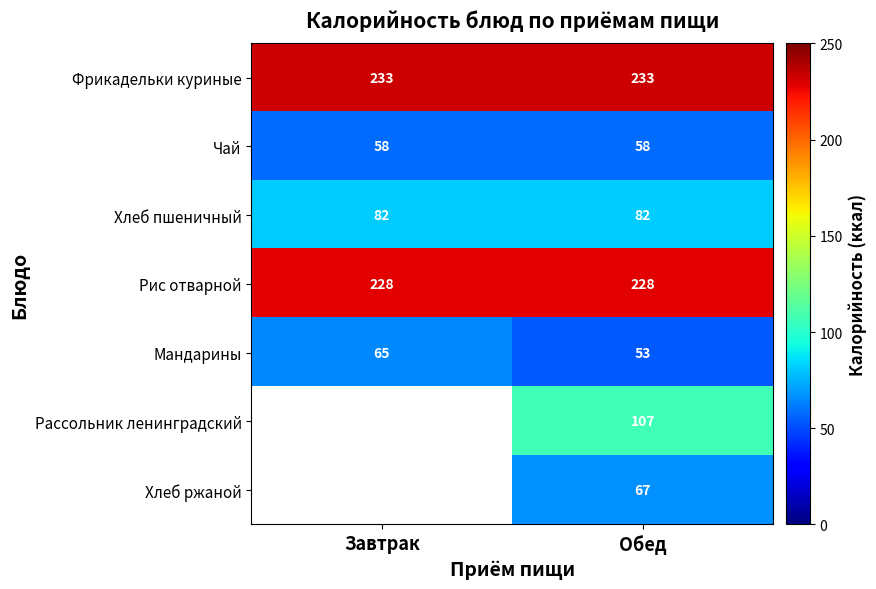

At Обед, list the series in order from smallest to largest.

Мандарины, Чай, Хлеб ржаной, Хлеб пшеничный, Рассольник ленинградский, Рис отварной, Фрикадельки куриные